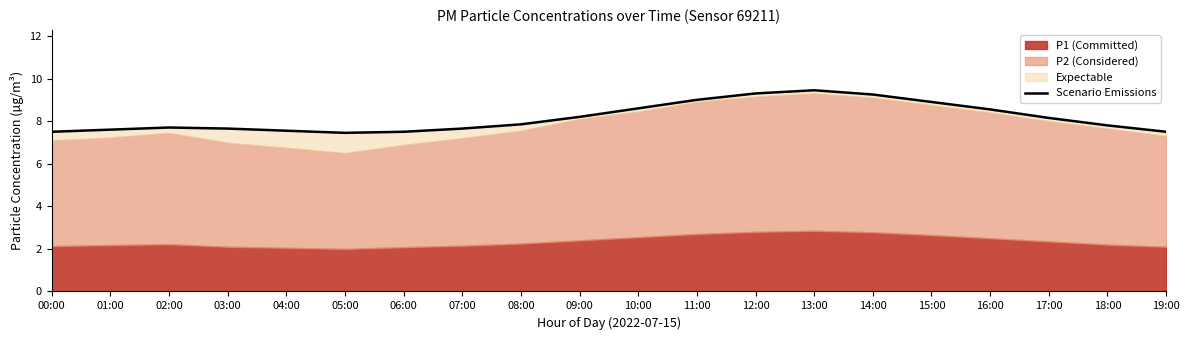

How many data points does each series have?

20